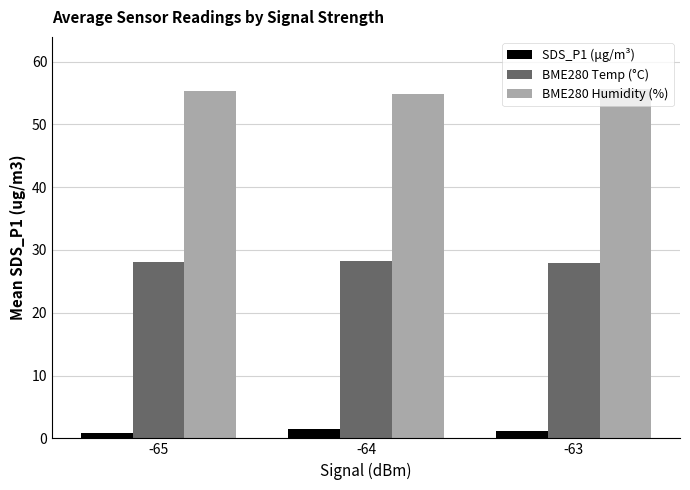

Is the value of BME280 Humidity (%) at -63 greater than the value of BME280 Temp (°C) at -63?

Yes